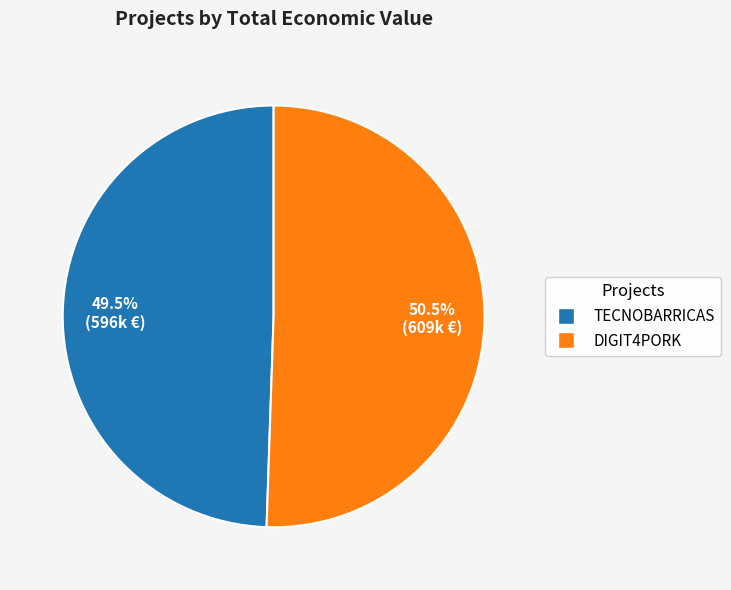

Count the number of slices in the pie.

2